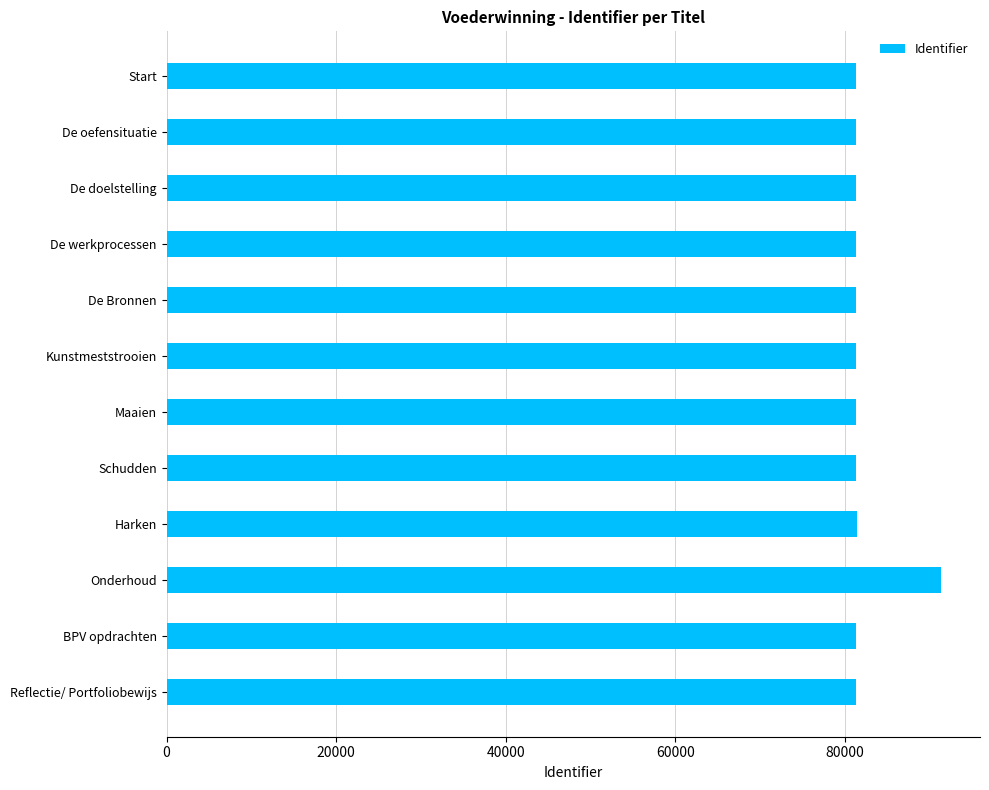

What is the difference between the second highest and minimum values?

92